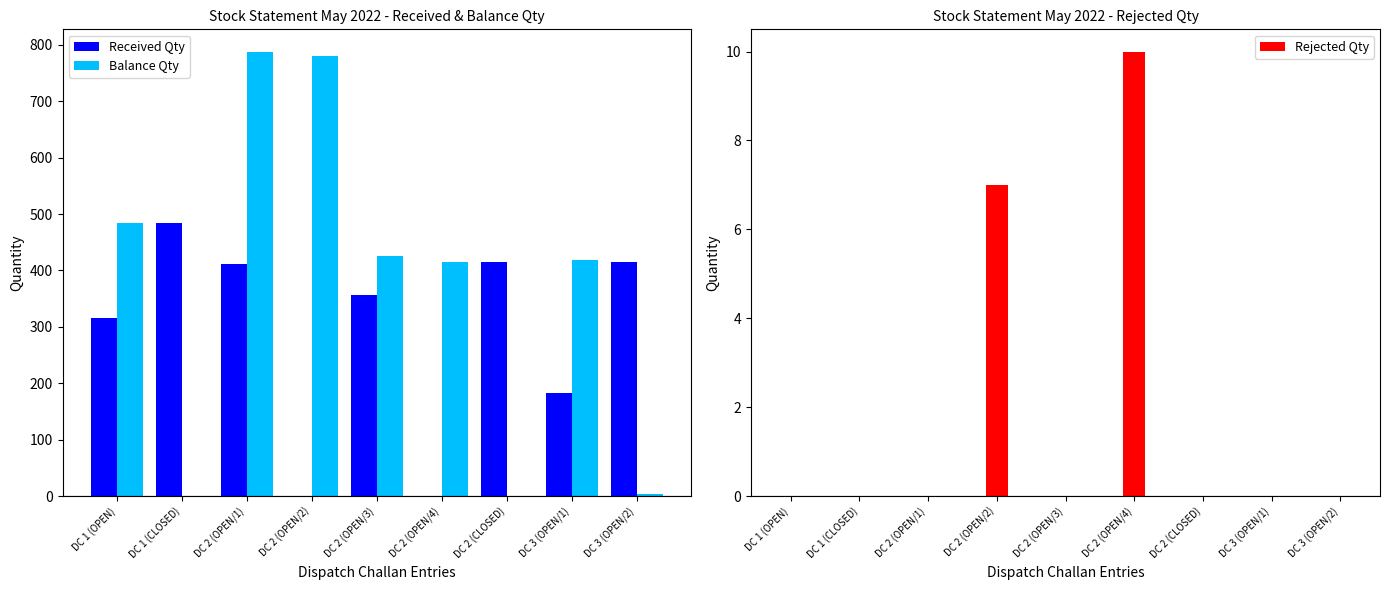

What position from the right is DC 2 (OPEN/2)?

6